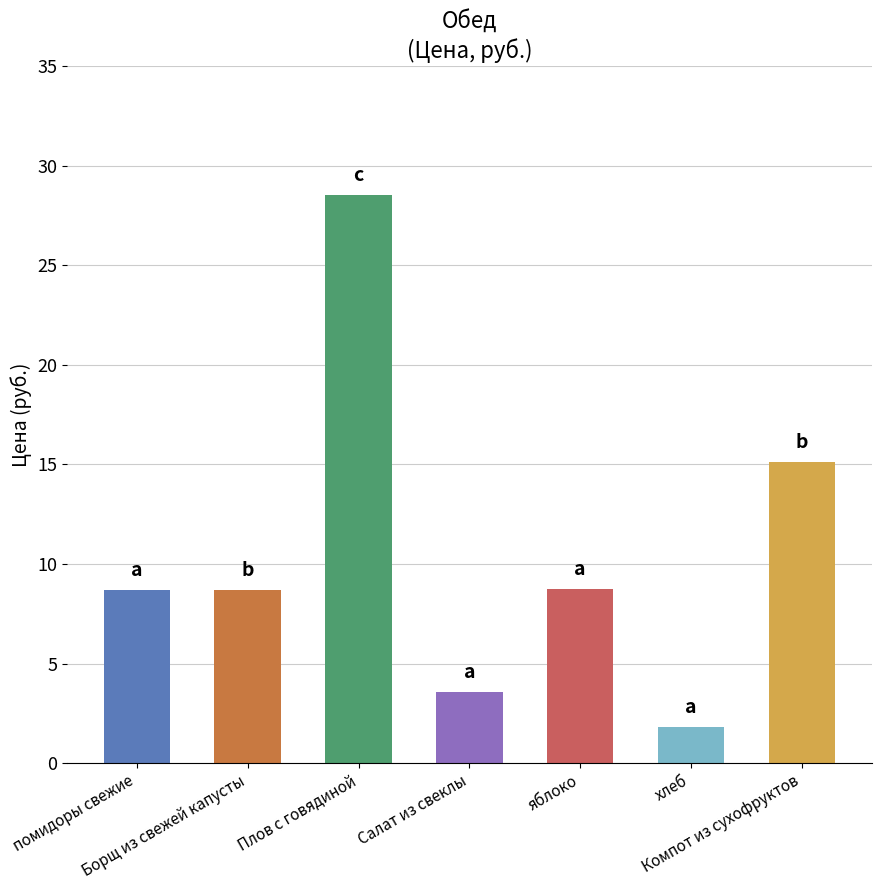

What is the maximum value shown in the chart?

28.5